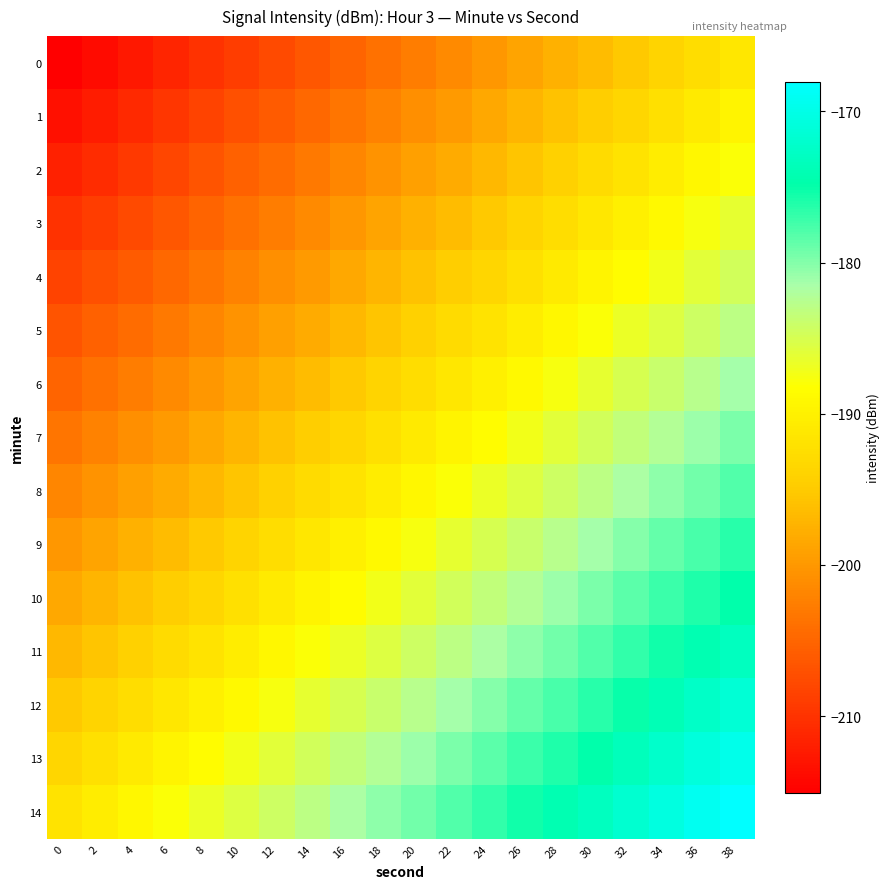

Which series has the largest total across all categories?

14